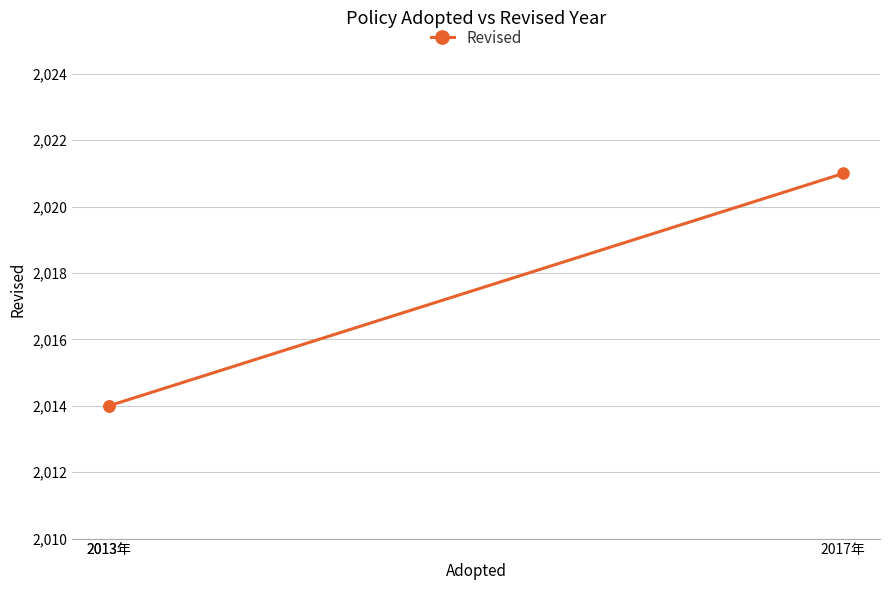

How many lines are shown in the chart?

1